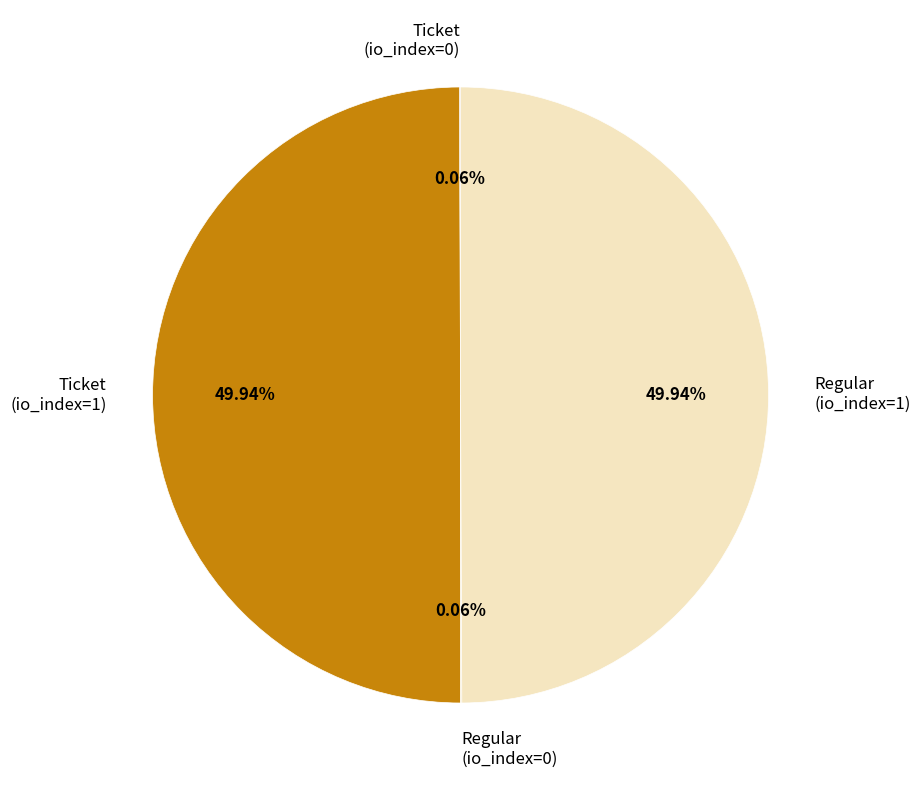

What is the ratio of the value at Regular (io_index=1) to the value at Ticket (io_index=1)?

1.0